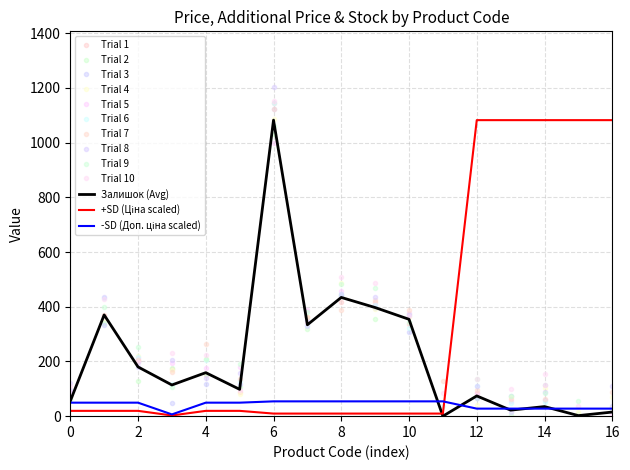

True or false: Ціна and Доп. ціна cross at least once.

True